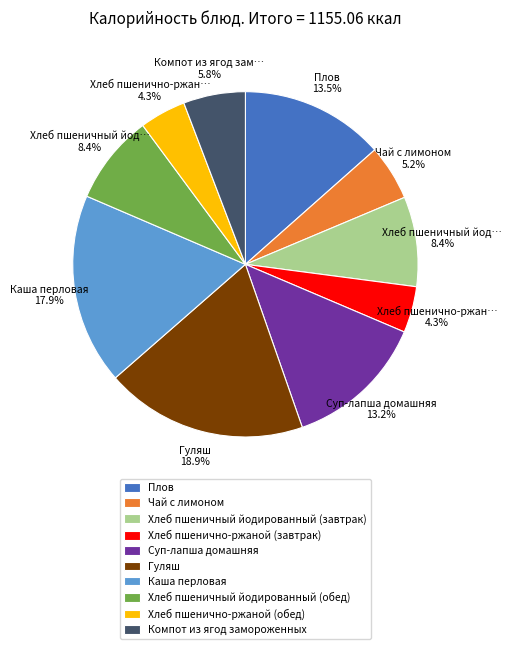

Which has a higher value, Плов or Чай с лимоном?

Плов